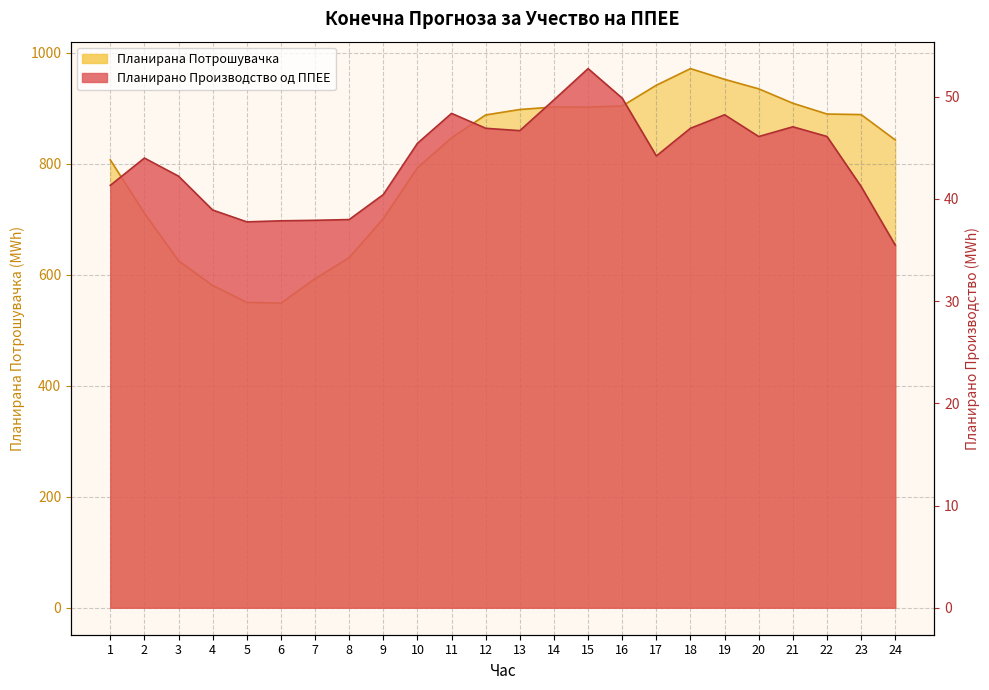

The value of Планирано Производство од ППЕЕ at 7 is 37.9. True or false?

True